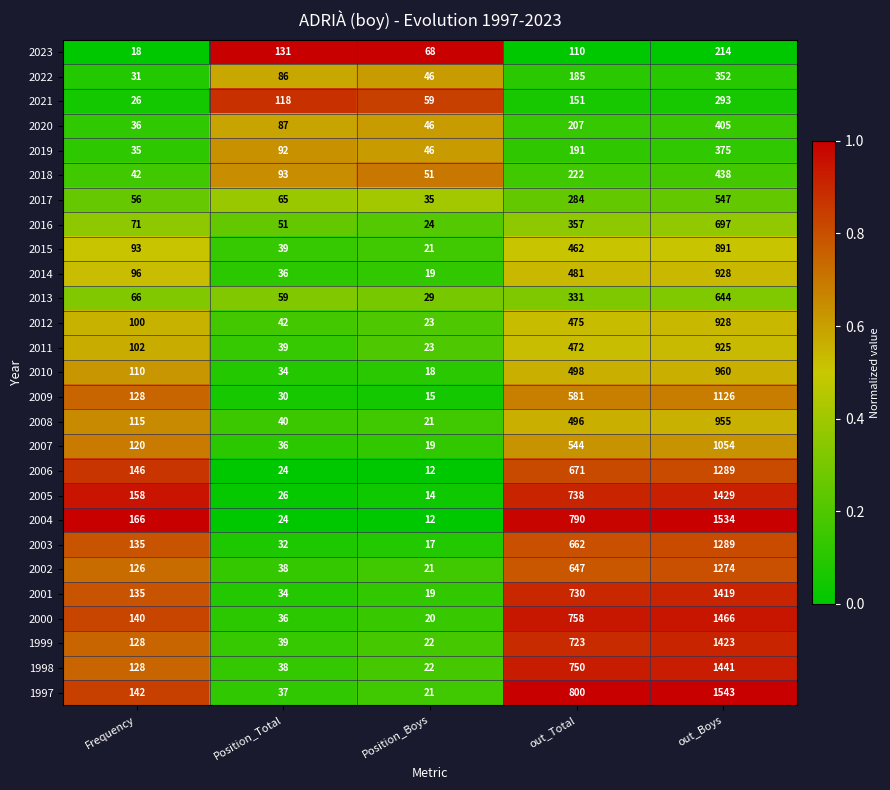

Which series has the largest total across all categories?

1997